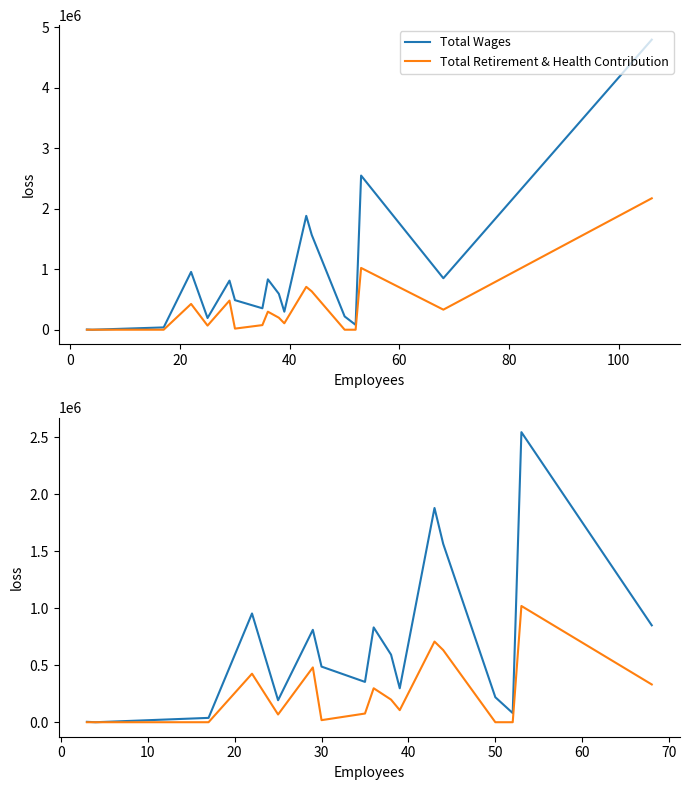

Which series changed the most between 20 and 10?

Total Wages